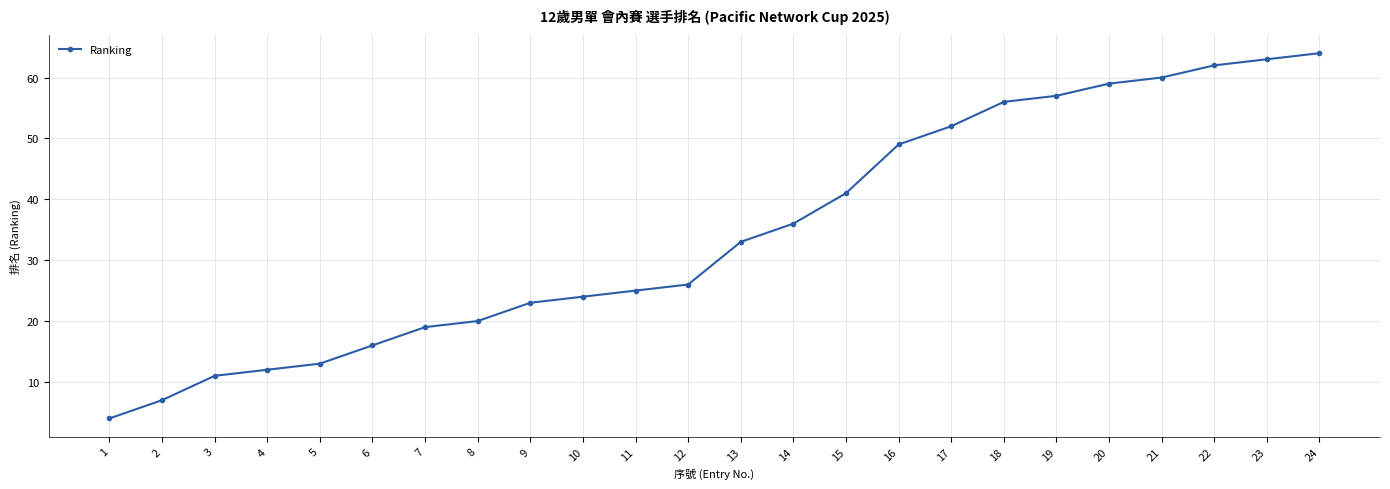

Rank the categories by value from lowest to highest.

1, 2, 3, 4, 5, 6, 7, 8, 9, 10, 11, 12, 13, 14, 15, 16, 17, 18, 19, 20, 21, 22, 23, 24